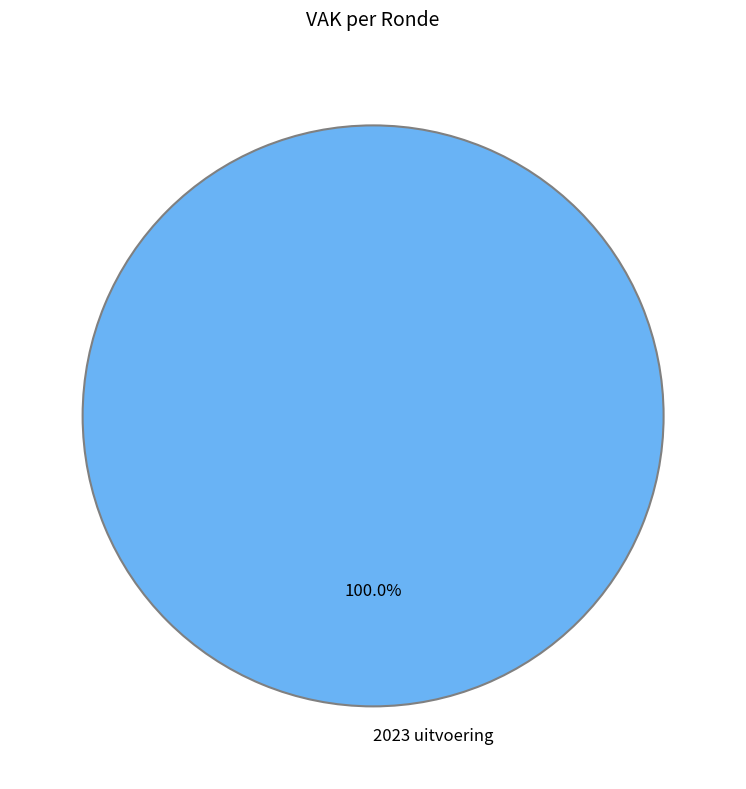

Rank the categories by value from highest to lowest.

2023 uitvoering